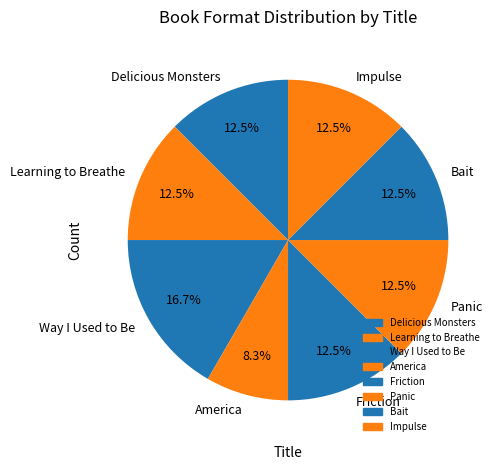

What percentage is NOT represented by Learning to Breathe?

87.5%